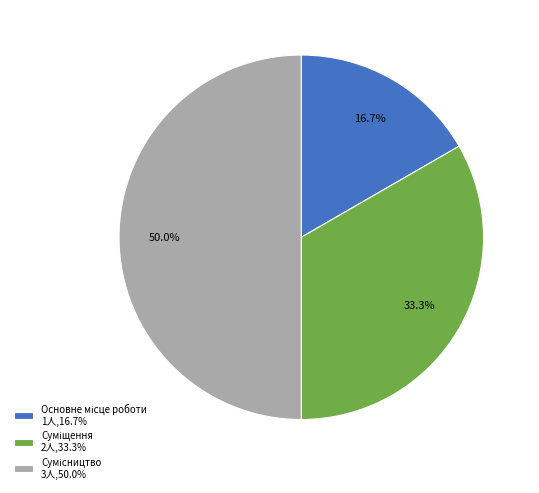

Rank the categories by value from highest to lowest.

Сумісництво, Суміщення, Основне місце роботи